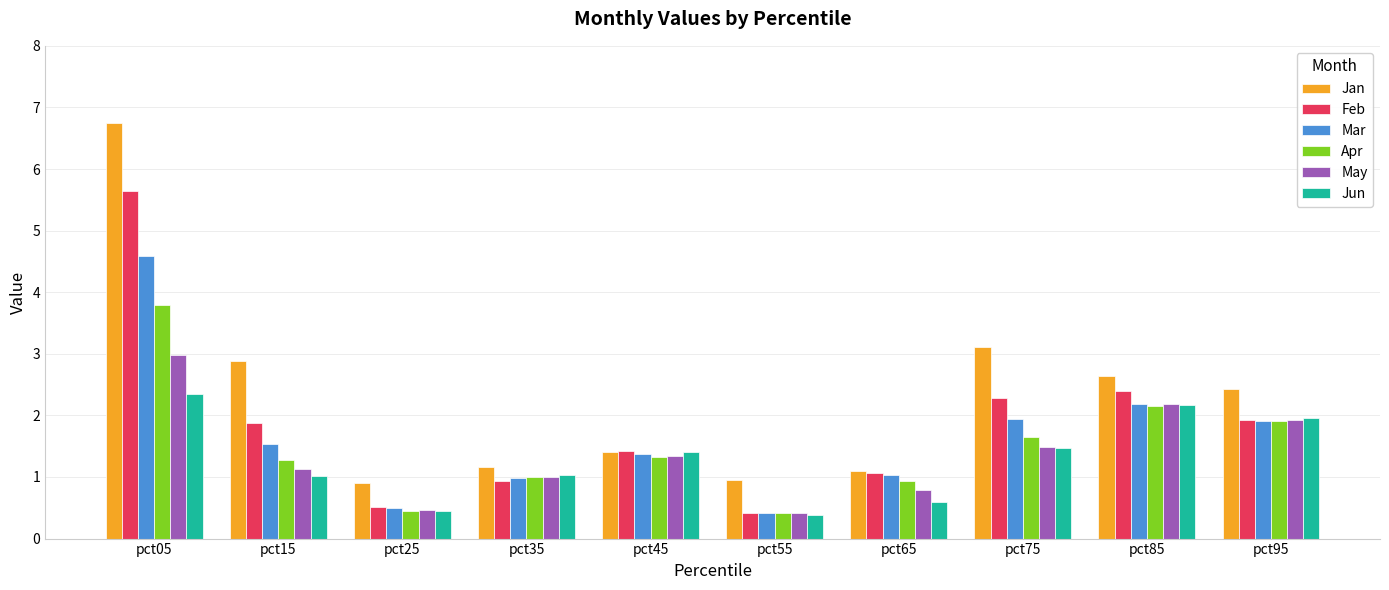

At which category is the sum across all series the highest?

pct05